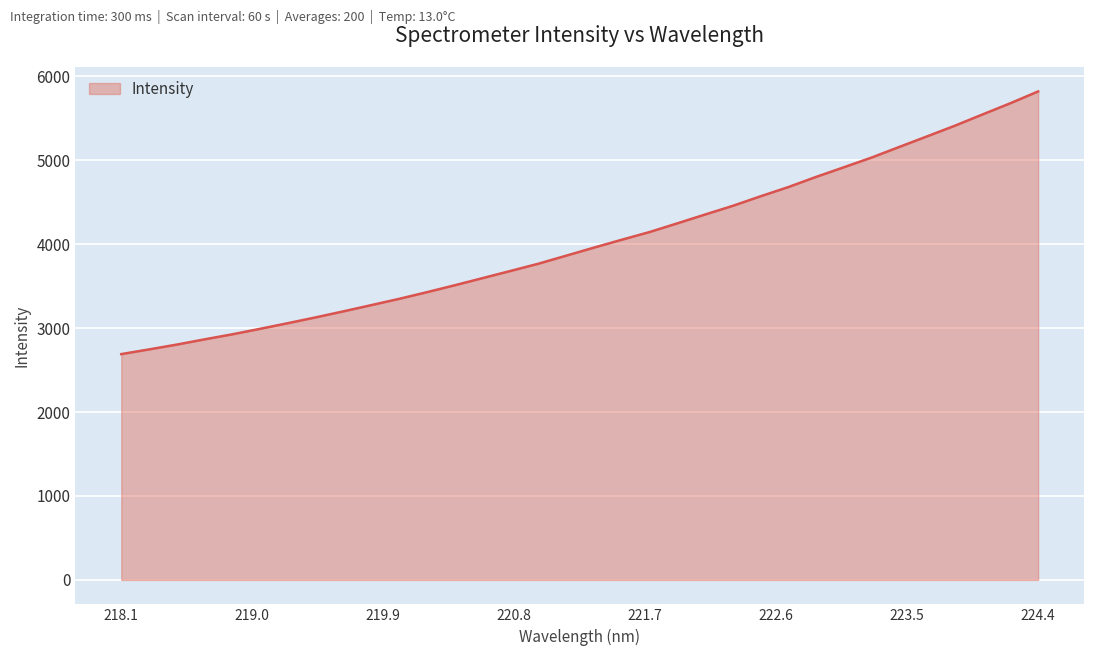

What is the greatest value displayed?

5819.7